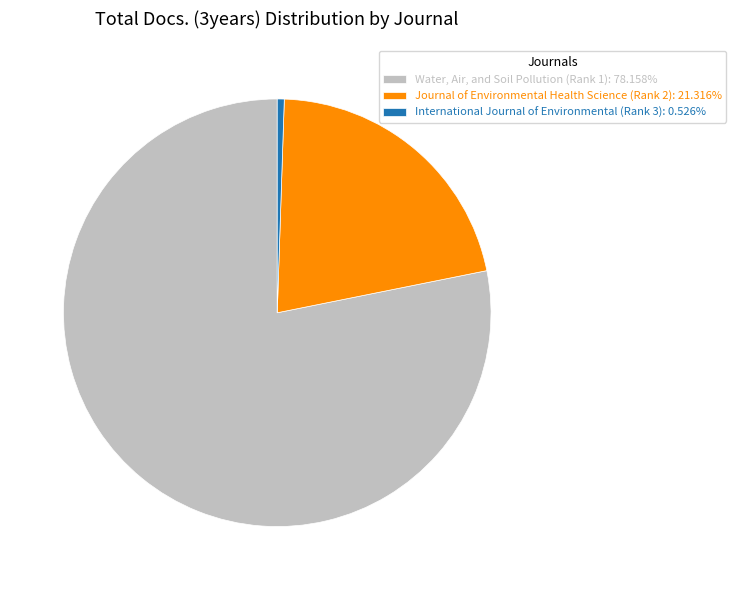

Count the number of slices in the pie.

3